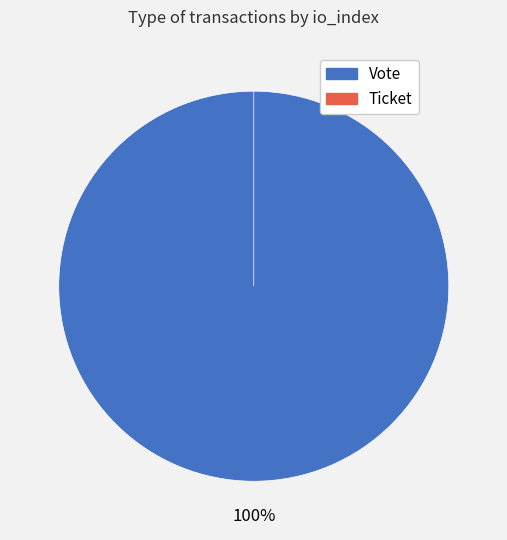

To the nearest percent, what is the difference between the Ticket and Vote slice percentages?

100%